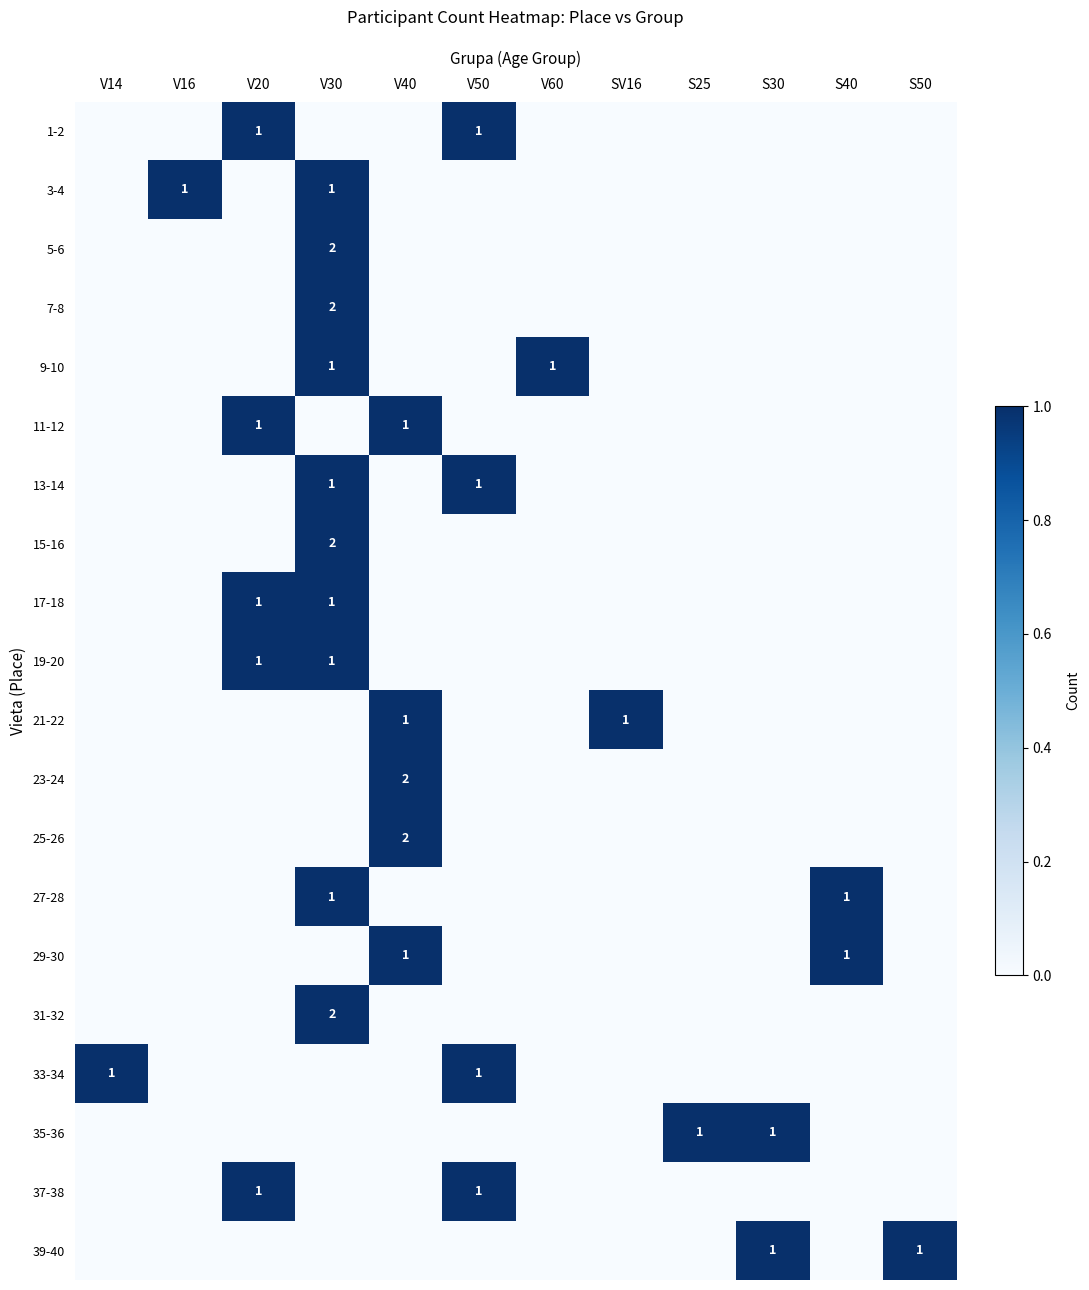

The value of 39-40 at S50 is 1. True or false?

True